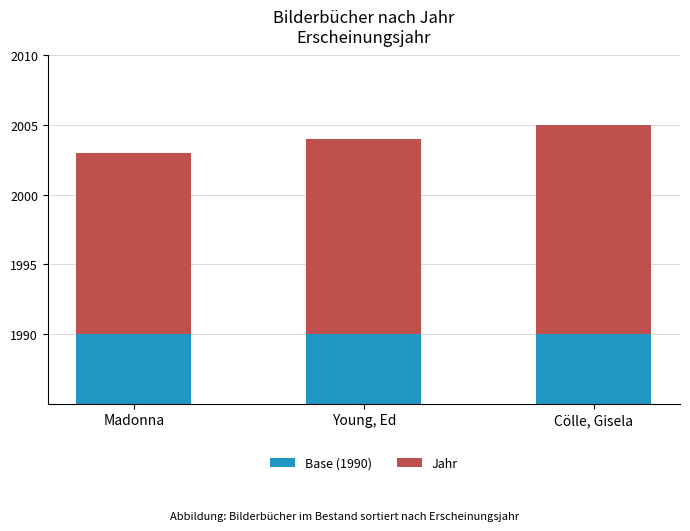

What are all the series names shown in the legend?

Base (1990), Jahr